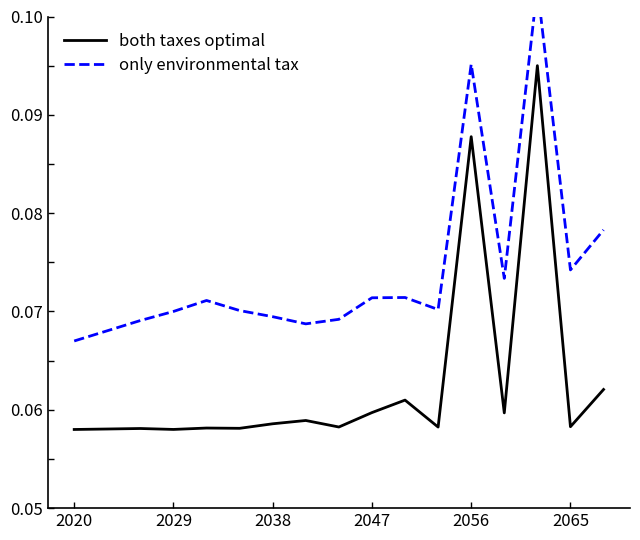

Where is both taxes optimal nearest to the value 0?

2020